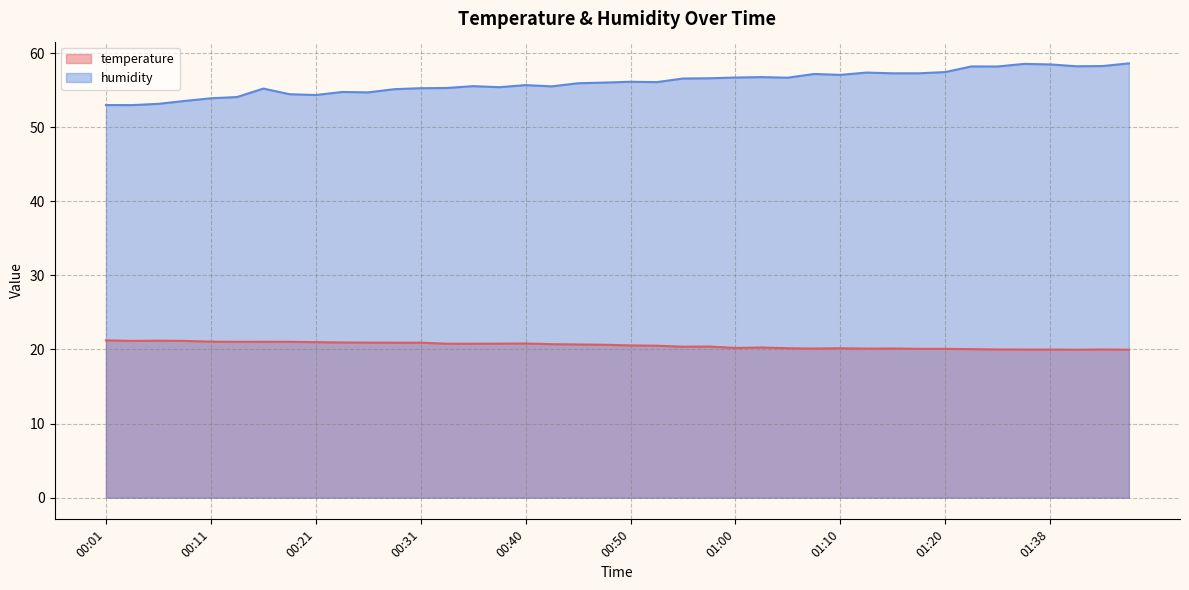

The value of temperature at 01:33 is 20.0. True or false?

True